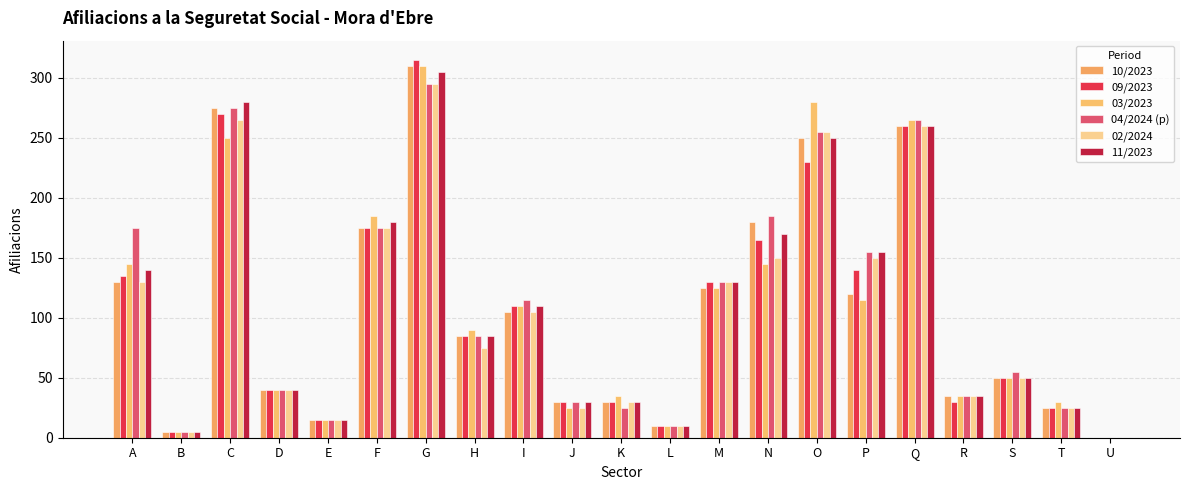

What is the difference between the maximum and minimum values in the 02/2024 series?

295